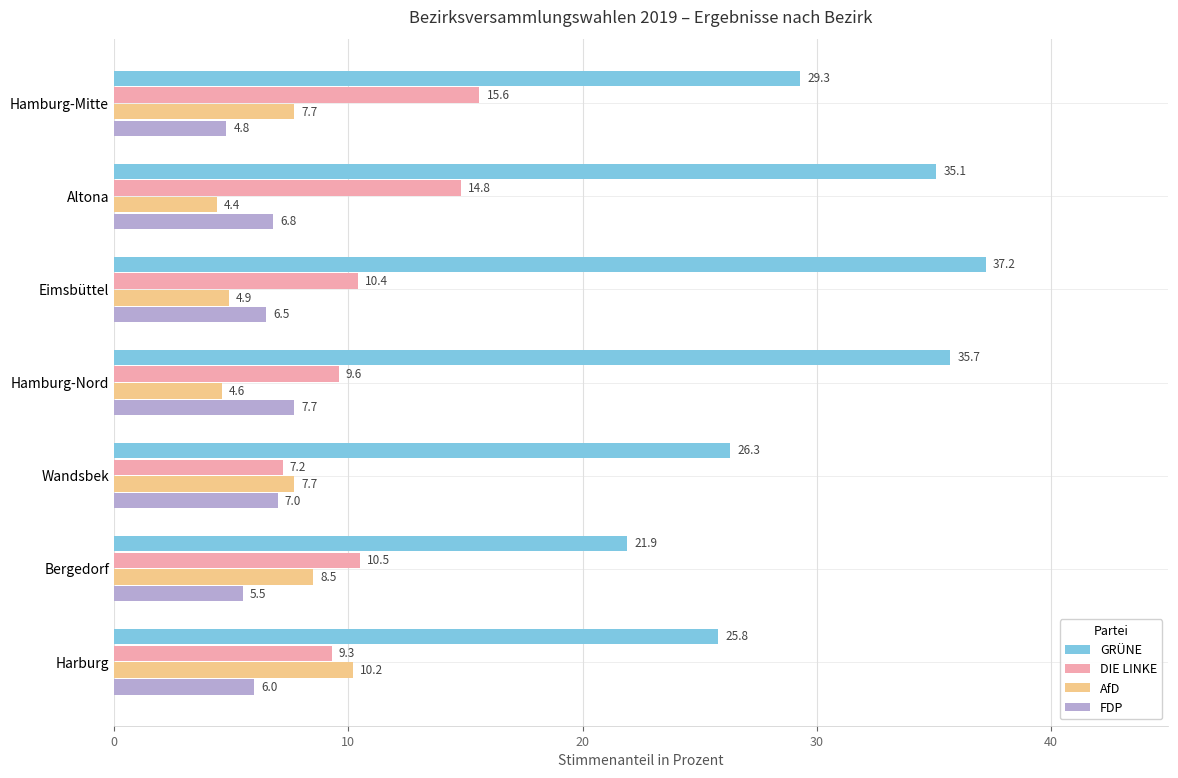

Where is FDP nearest to the value 6?

Harburg